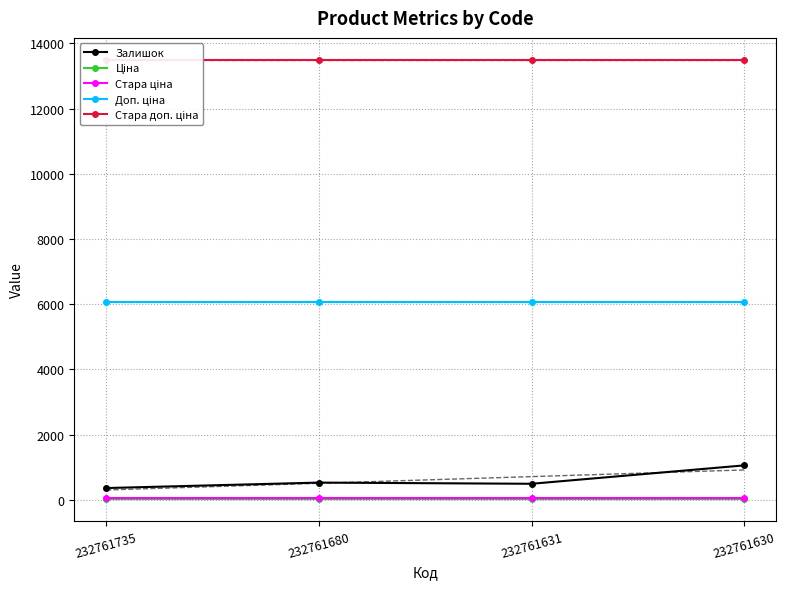

At which category does Залишок reach its first local peak?

232761680